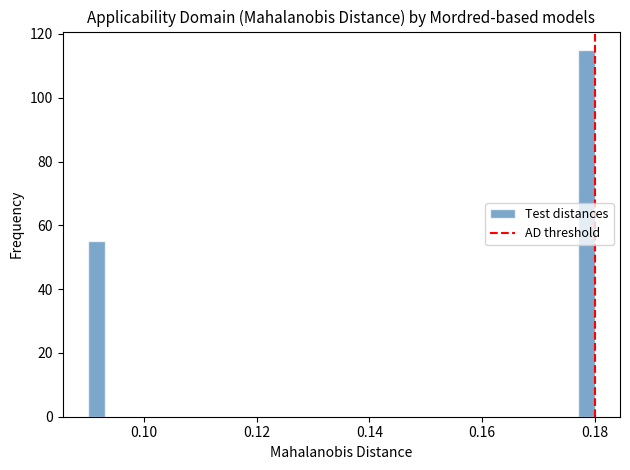

Around what value on the x-axis is the tallest bar? Give the approximate position of its centre, as read against the axis.

0.178